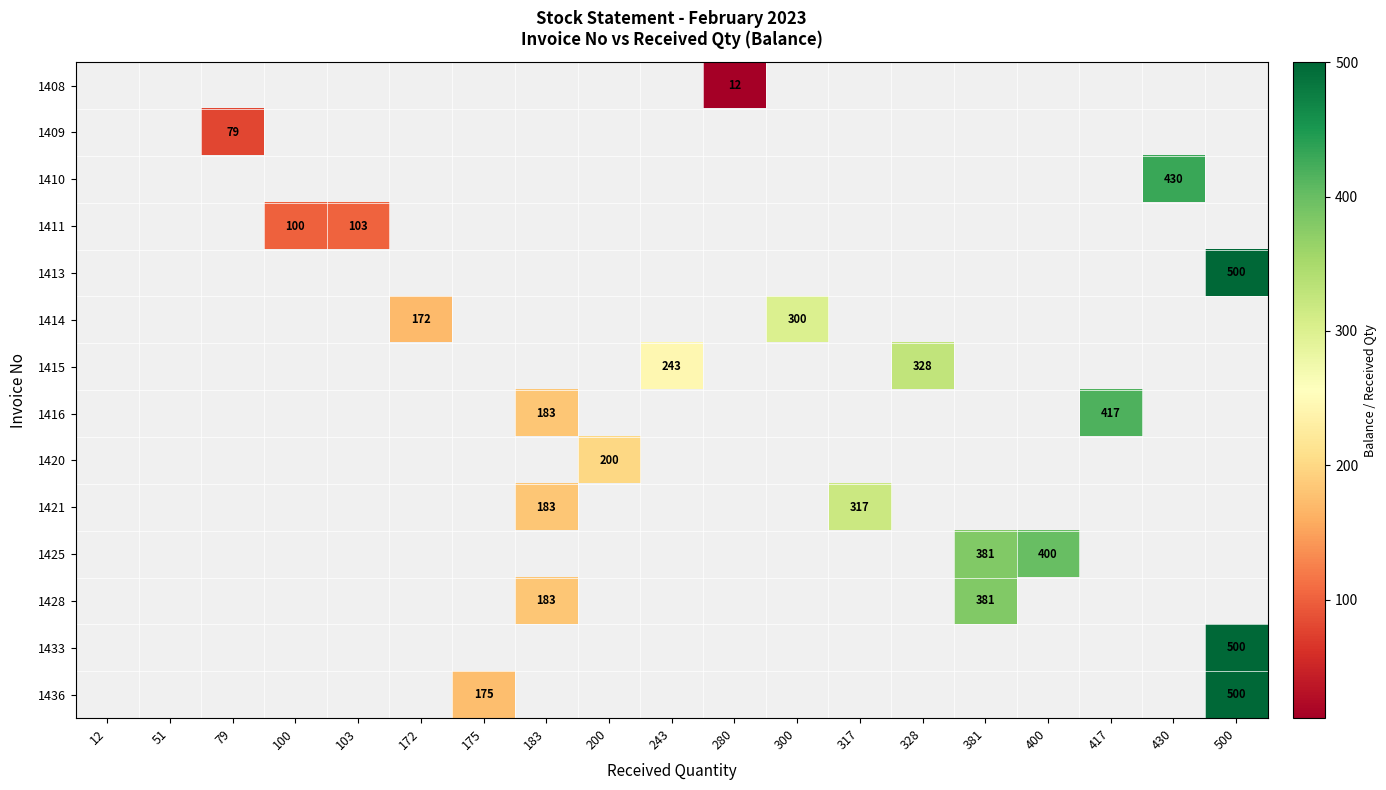

True or false: 1421 has a value of 240 at 183.

False